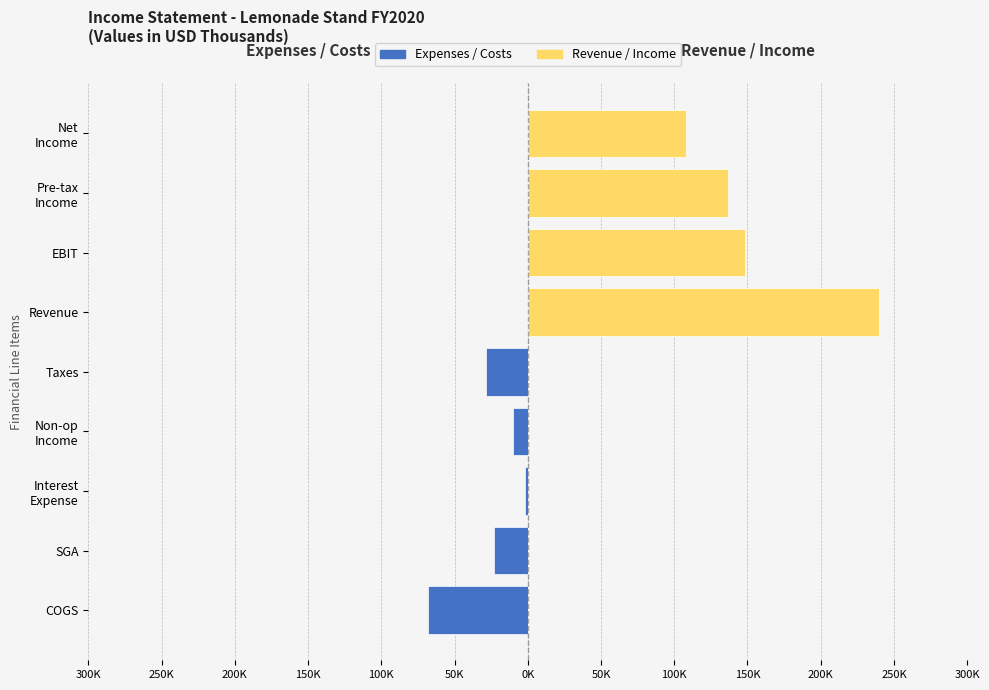

Rank the series at SGA from highest to lowest value.

Revenue / Income, Expenses / Costs